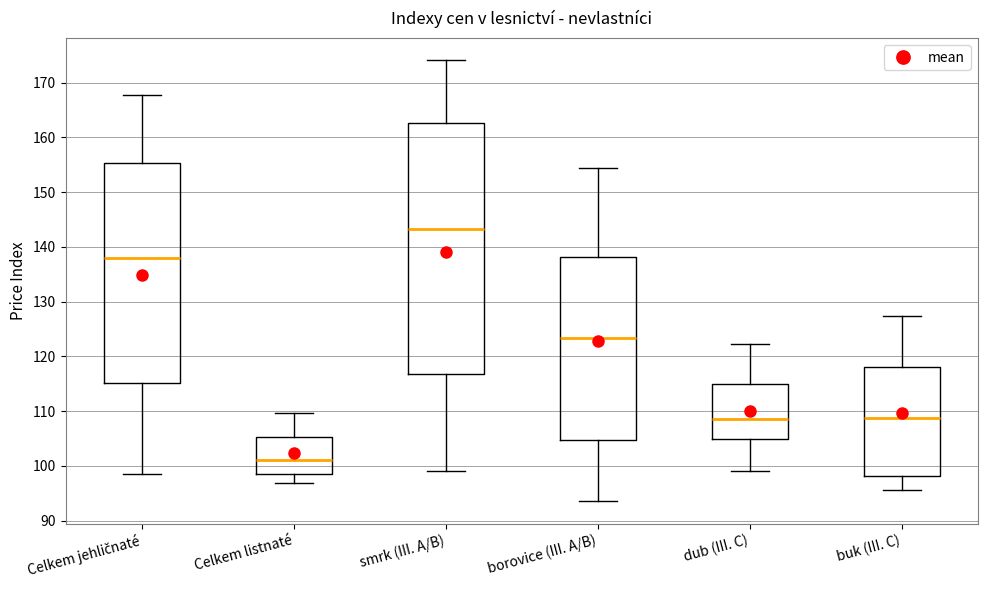

Reading left to right, transcribe this box plot: for each box, give where its median line is, the range the box spans, and where its two whiskers end, as read against the y-axis. The values are not printed on the chart, so give them approximately, as read against the axis.

Celkem jehličnaté: median 138, box 115 to 155, whiskers 99 to 168
Celkem listnaté: median 101, box 99 to 105, whiskers 97 to 110
smrk (III. A/B): median 143, box 117 to 163, whiskers 99 to 174
borovice (III. A/B): median 123, box 105 to 138, whiskers 94 to 154
dub (III. C): median 109, box 105 to 115, whiskers 99 to 122
buk (III. C): median 109, box 98 to 118, whiskers 96 to 127